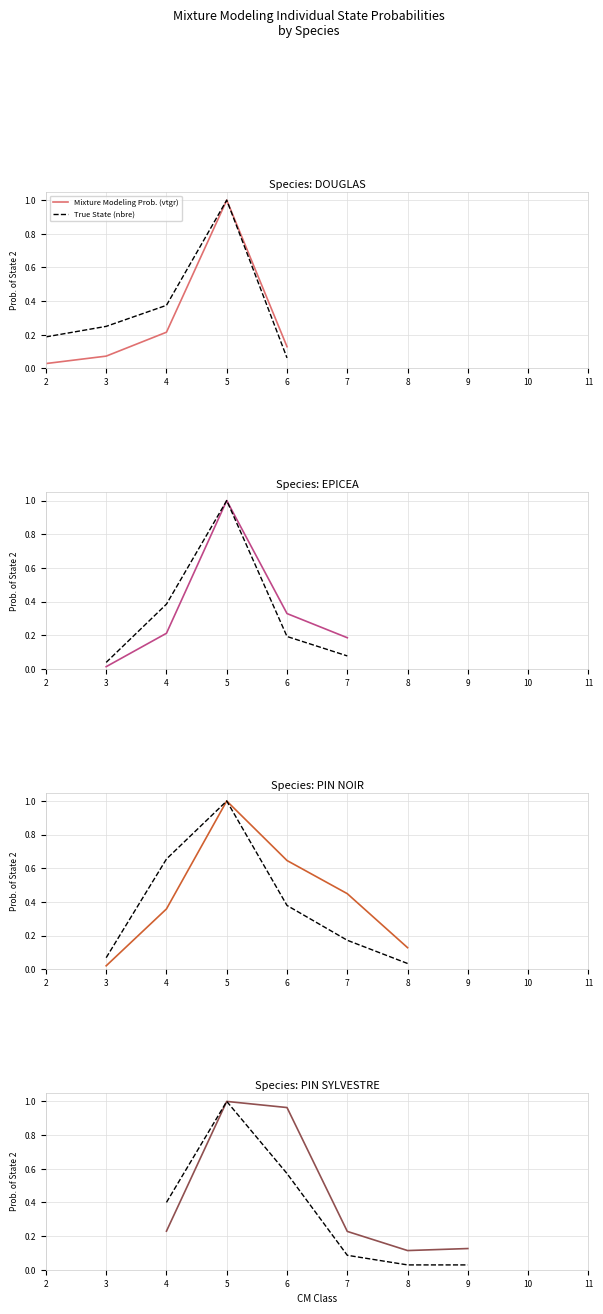

Which series has the largest range (max minus min)?

True State (nbre)